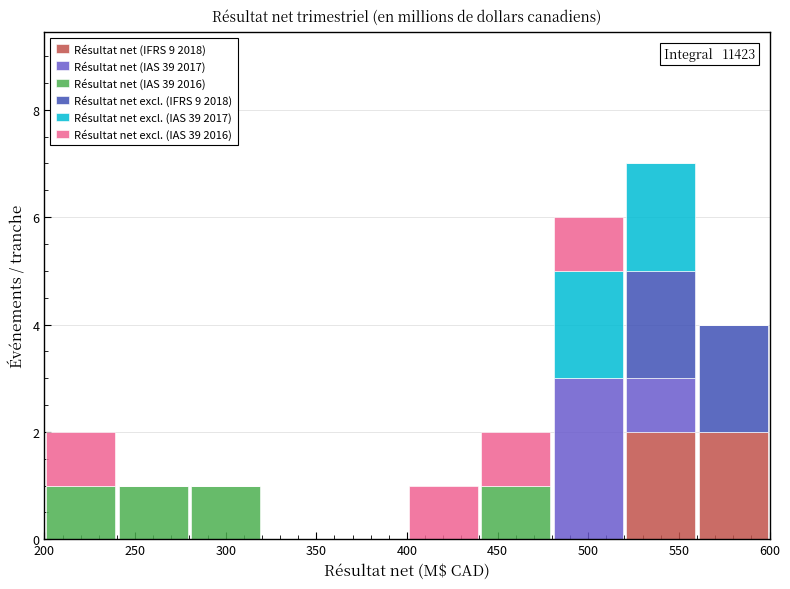

Which range on the x-axis has the tallest stacked bar (by total height)?

520 to 560